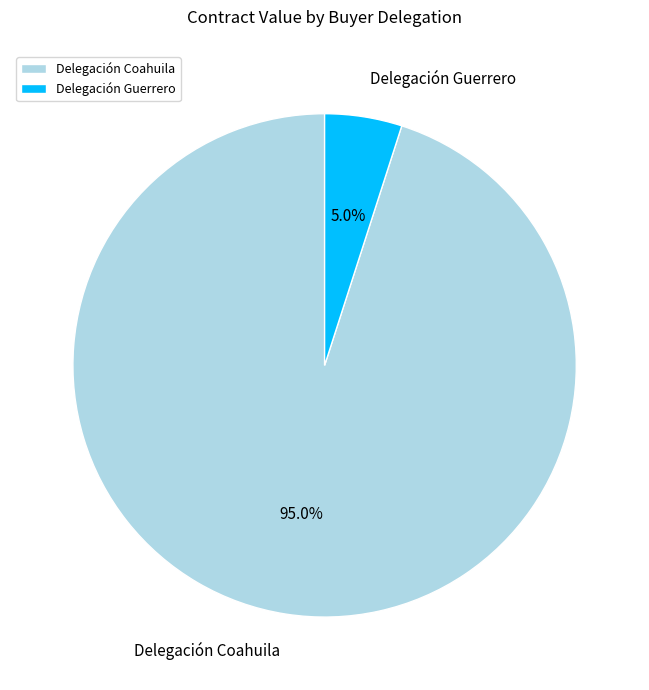

How many slices are in this pie chart?

2